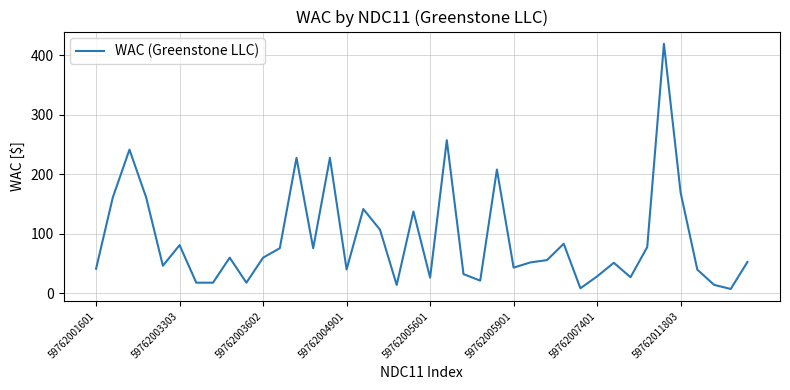

What is the maximum value shown in the chart?

419.0